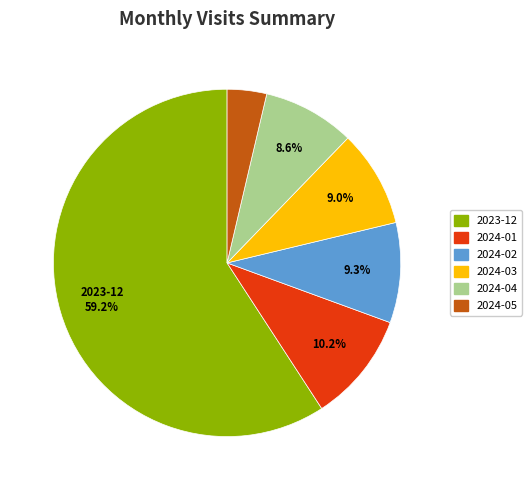

To the nearest percent, what percentage of the pie is 2024-02?

9%